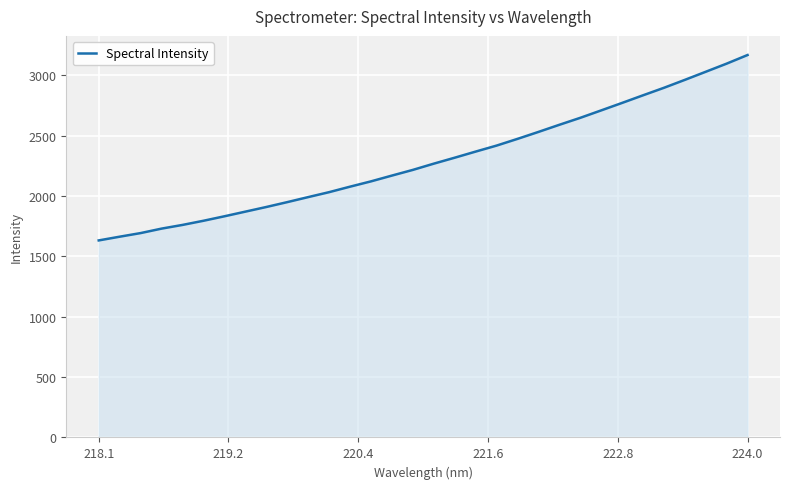

What is the greatest value displayed?

3168.0